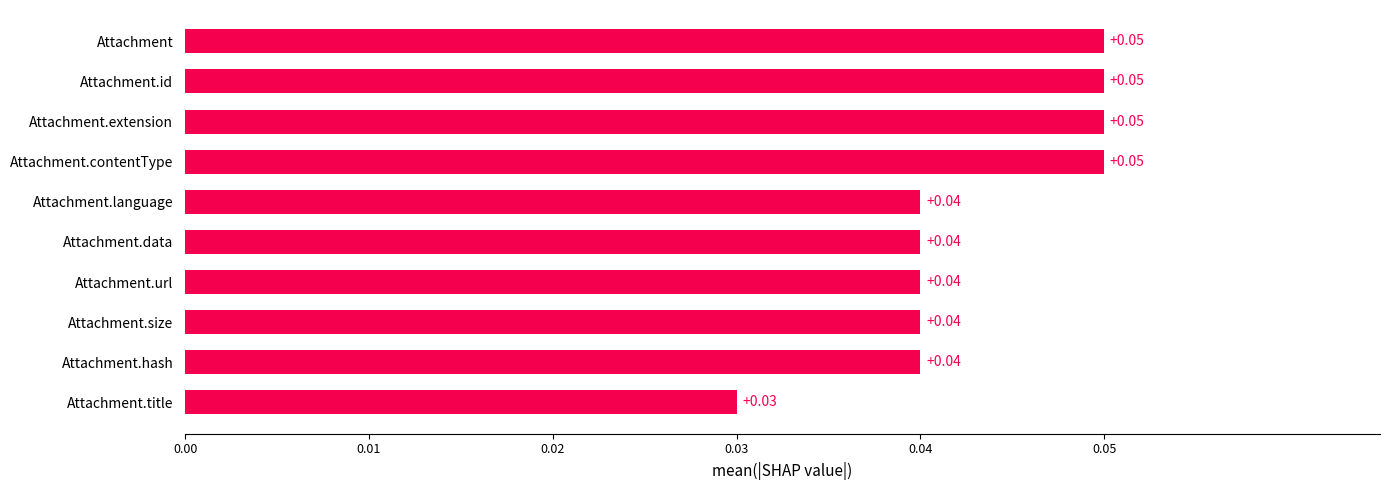

What is the sum of all values?

0.4